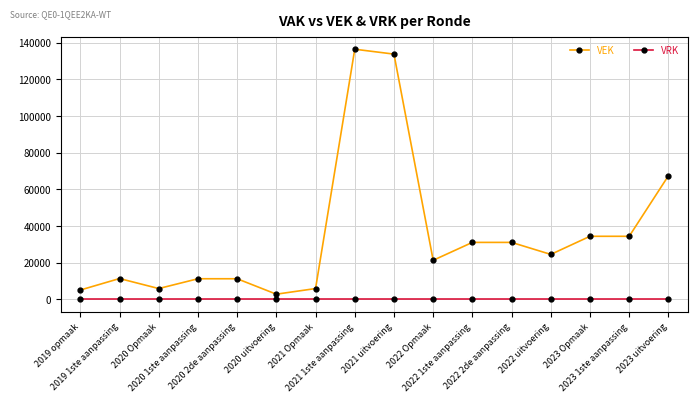

The value of VRK at 2022 Opmaak is 0. True or false?

True